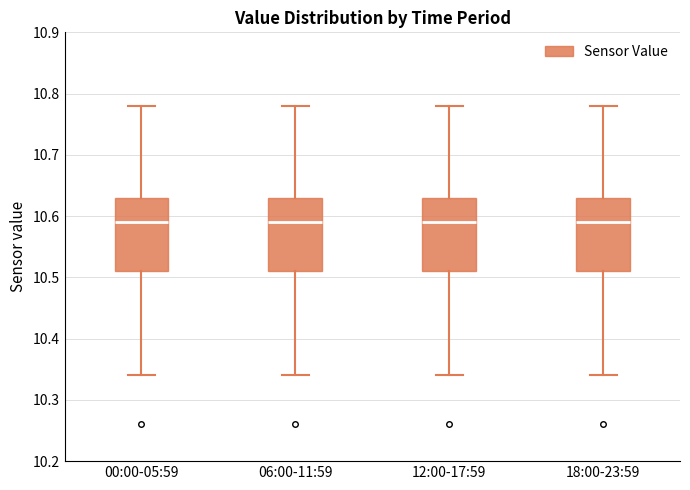

Where is the lower edge of the box for 00:00-05:59 on the y-axis? The values are not printed on the chart, so give them approximately, as read against the axis.

10.51